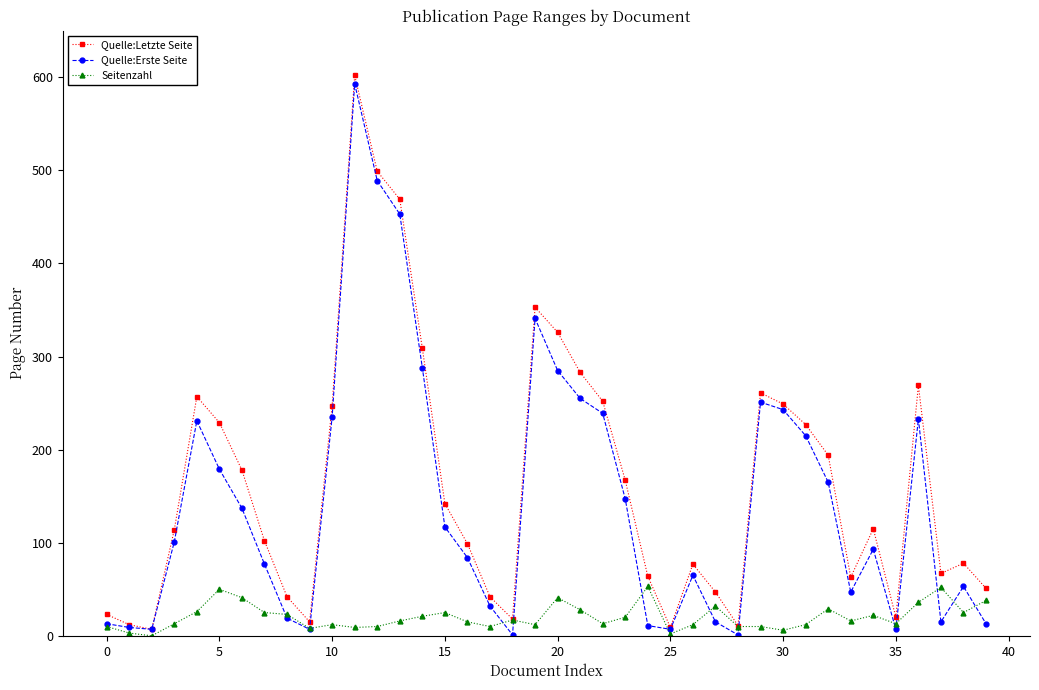

Which series has the largest total across all categories?

Quelle:Letzte Seite